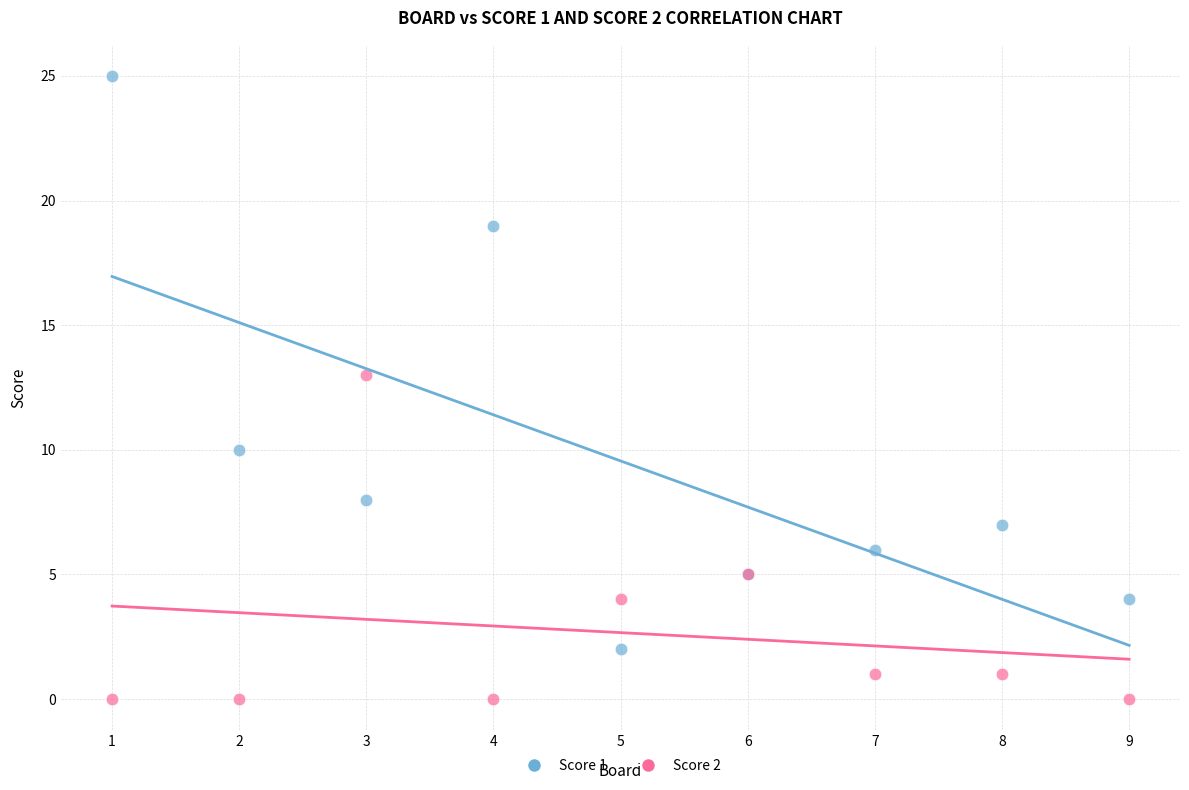

Which series reaches the minimum Y coordinate?

Score 2